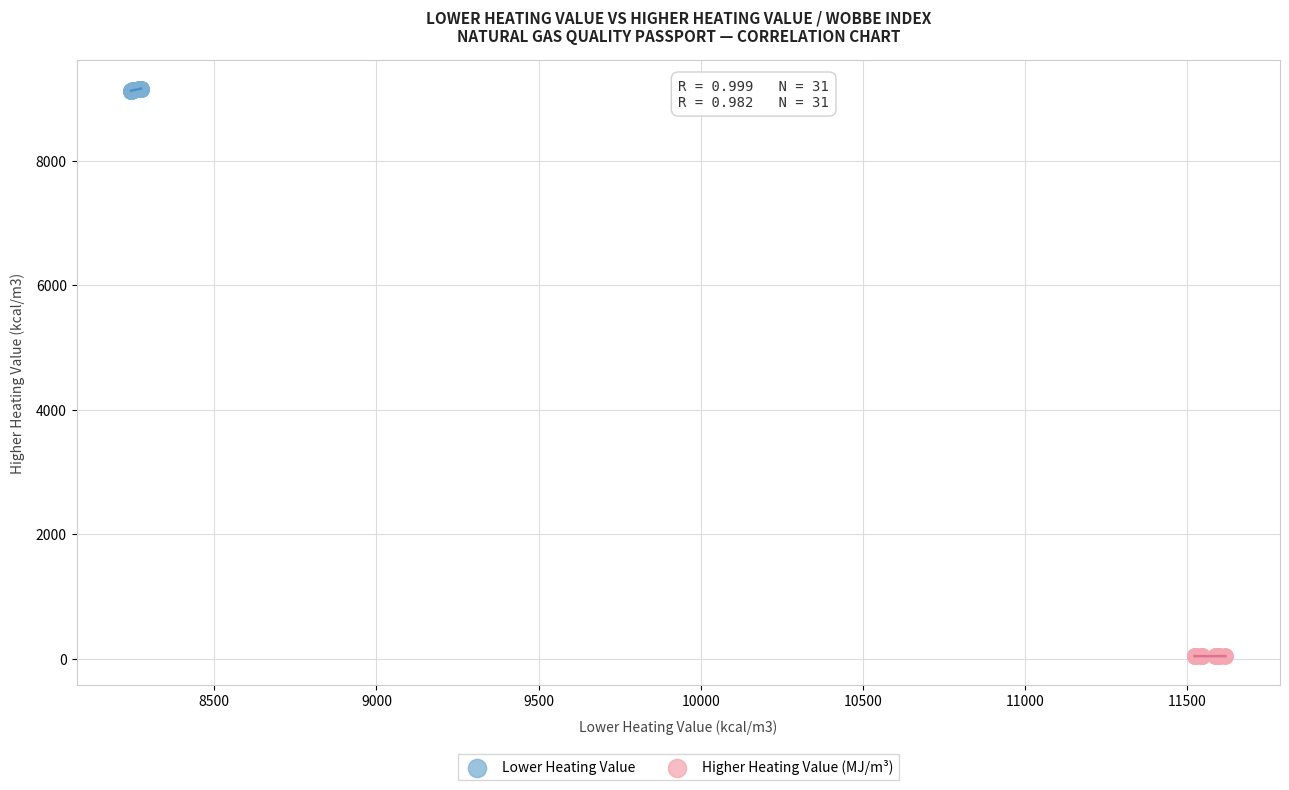

Which series contains the highest Y value?

Lower Heating Value